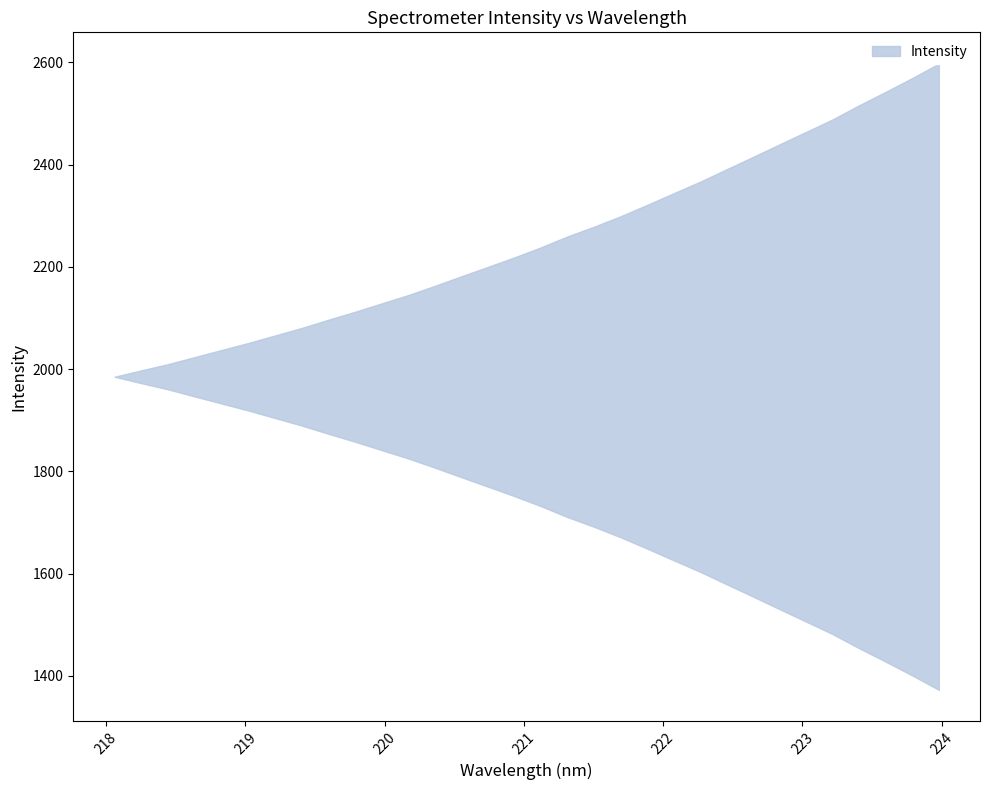

What is the maximum value shown in the chart?

2597.3